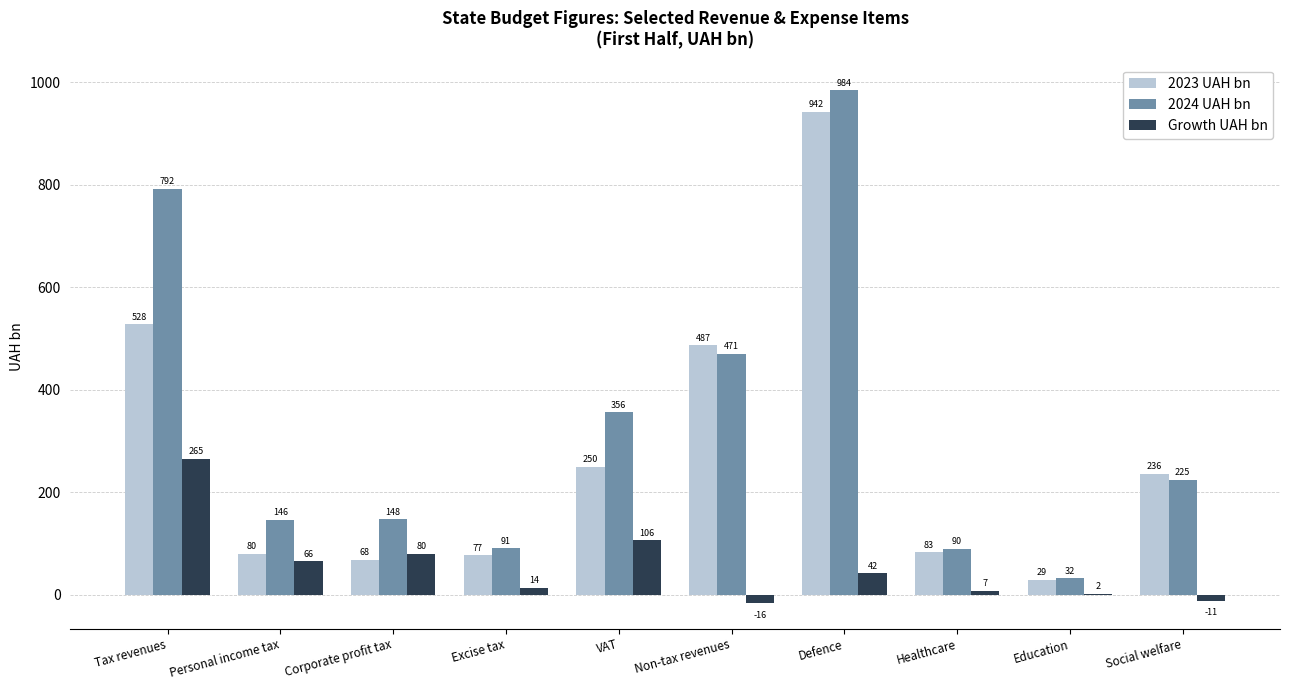

What is the greatest value displayed?

984.3